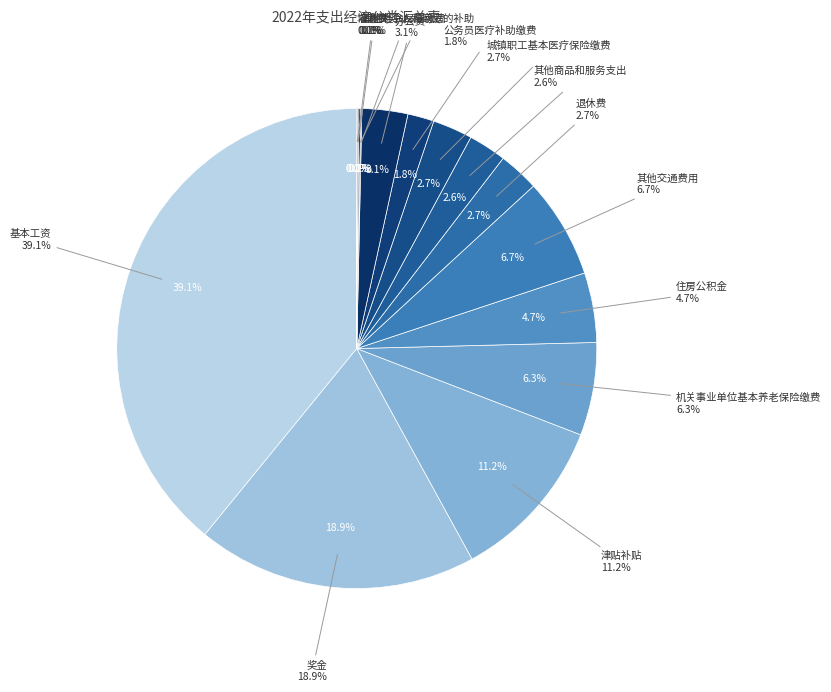

What is the smallest slice in the pie chart?

培训费